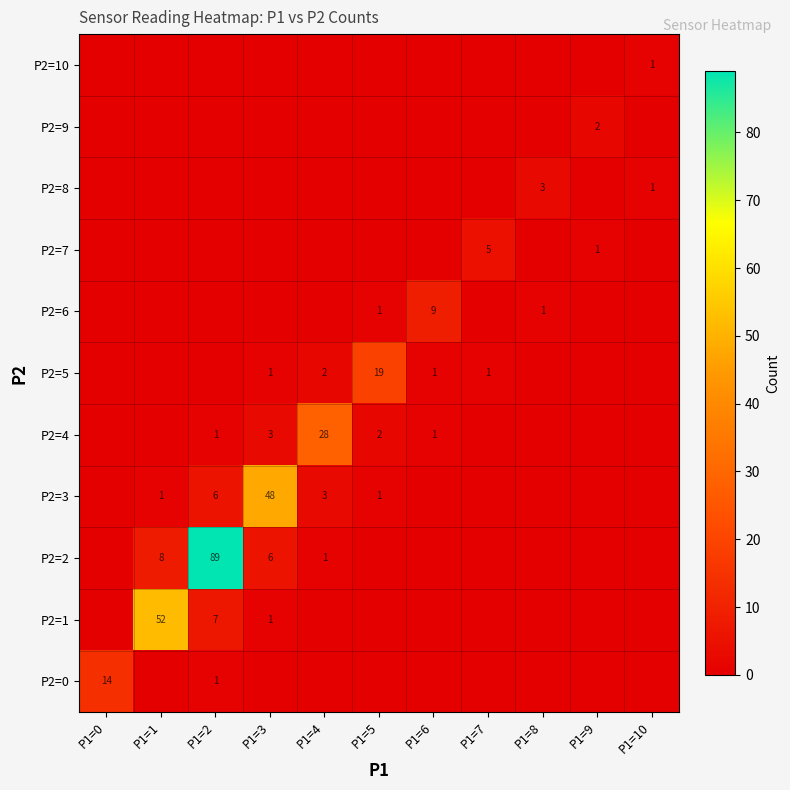

The value of P2=3 at P1=4 is 4. True or false?

False